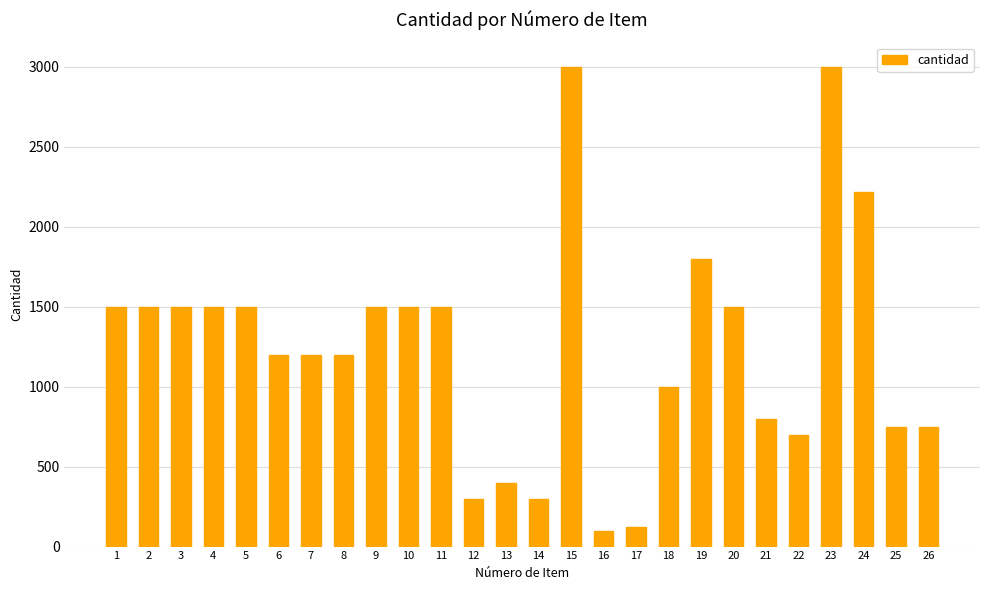

What is the value of the 7th bar from the left?

1200